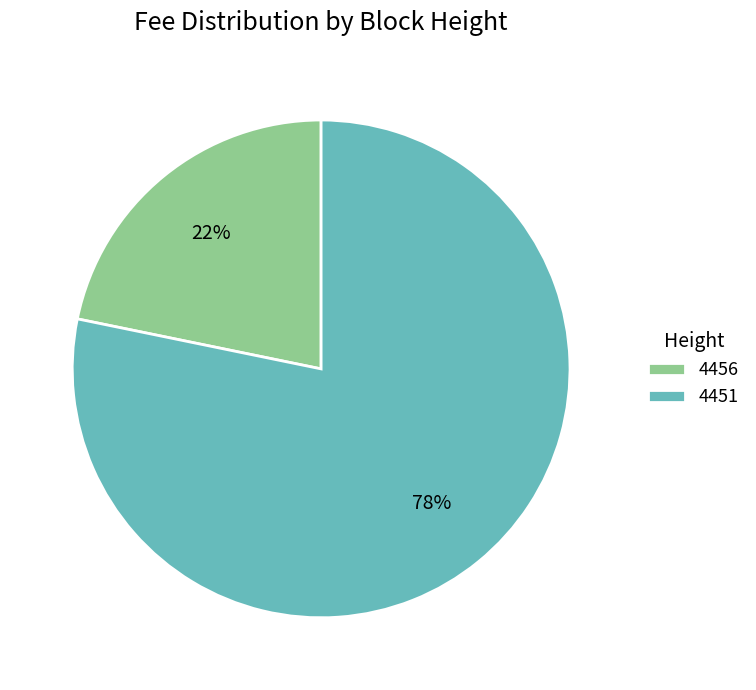

Does any single category account for the majority?

Yes